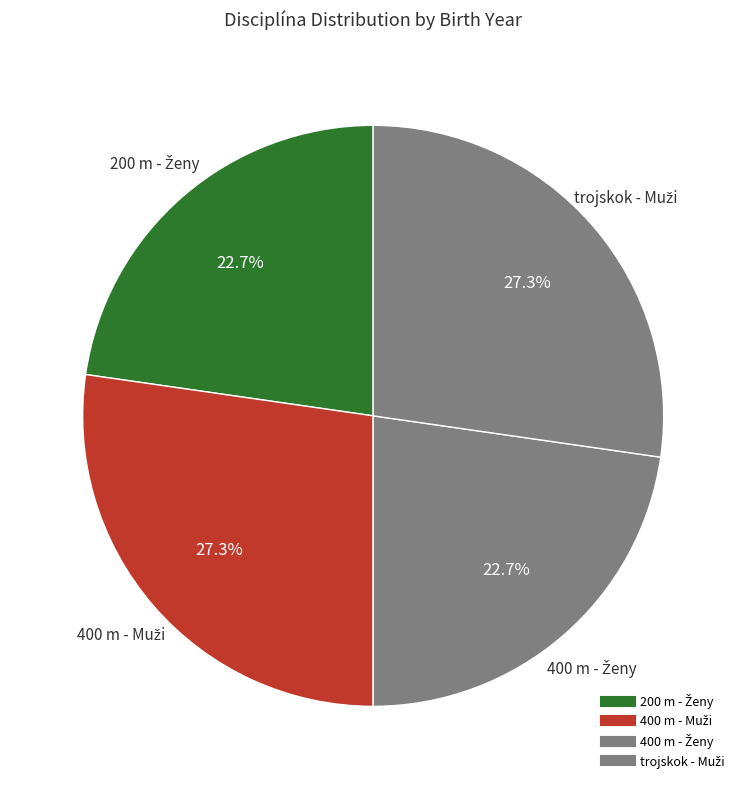

Count the number of slices in the pie.

4